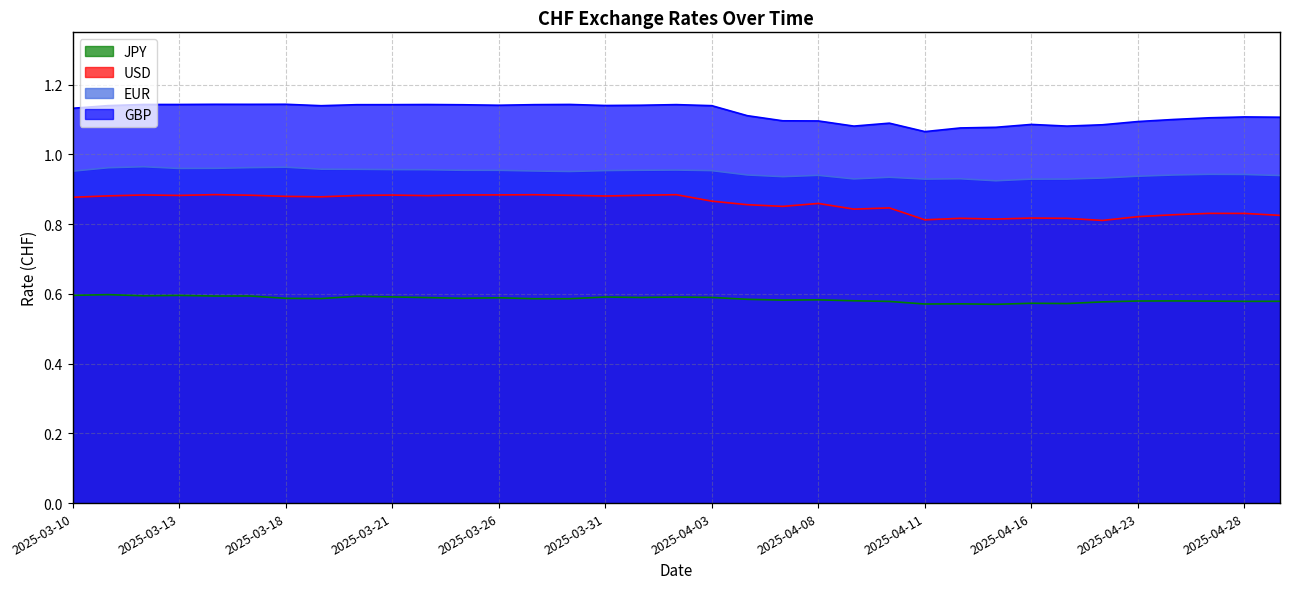

Which label corresponds to the largest value in the chart?

2025-03-18